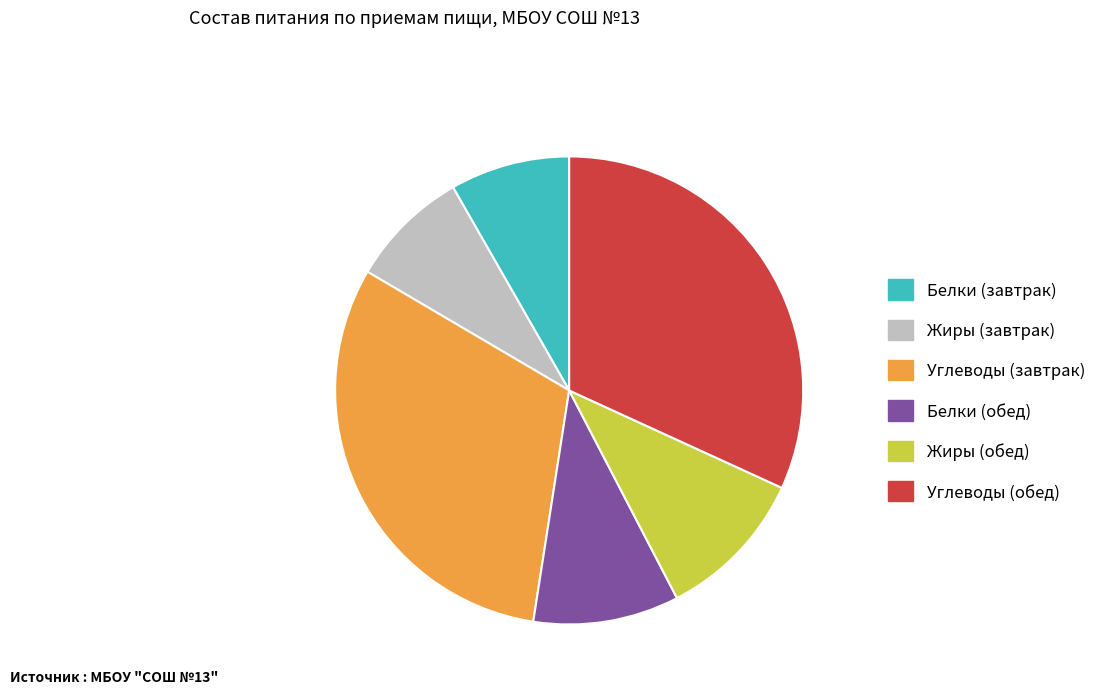

Does Жиры (обед) represent more than half of the total?

No